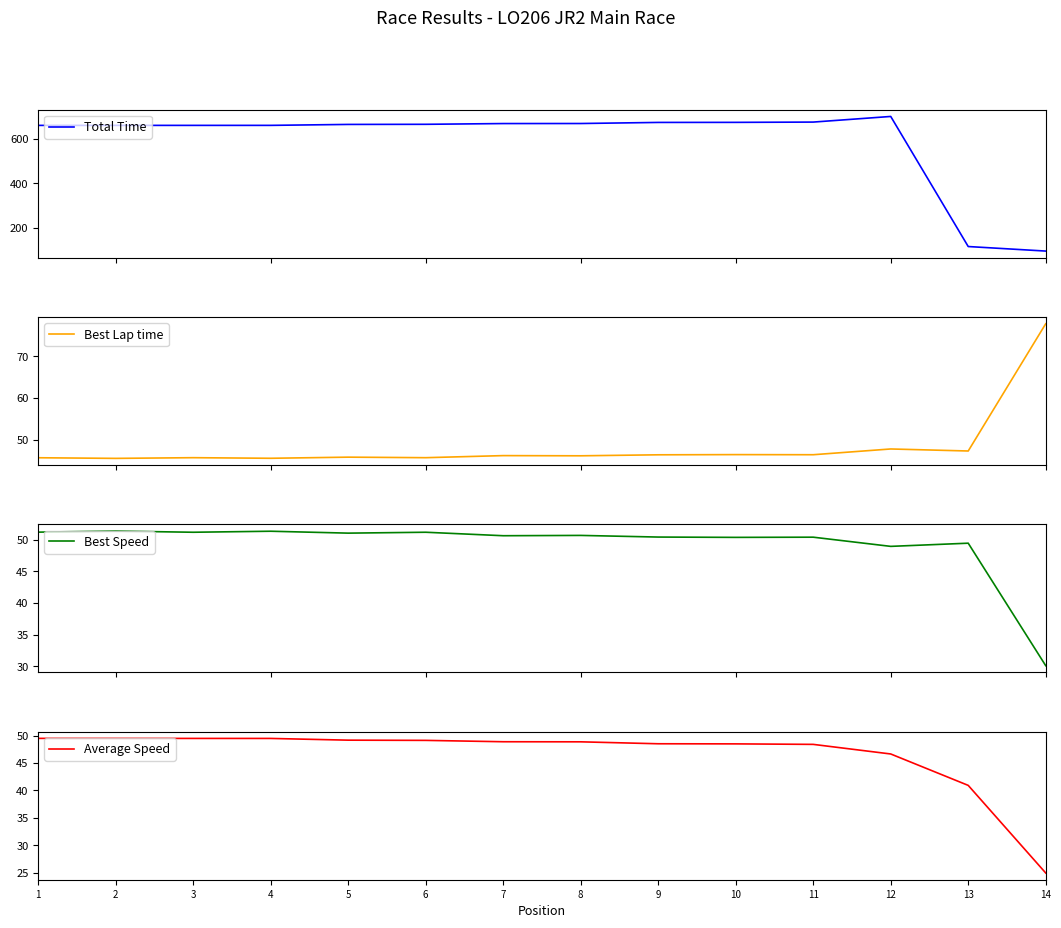

Reading right to left, transcribe all the data shown in this chart.

Total Time: 14=93.9	13=114.3	12=702.0	11=676.6	10=675.4	9=675.1	8=670.2	7=669.9	6=666.6	5=666.0	4=661.8	3=661.7	2=661.7	1=661.6
Best Lap time: 14=77.8	13=47.3	12=47.8	11=46.4	10=46.5	9=46.4	8=46.2	7=46.2	6=45.7	5=45.8	4=45.6	3=45.7	2=45.6	1=45.7
Best Speed: 14=30.1	13=49.5	12=49.0	11=50.4	10=50.4	9=50.4	8=50.7	7=50.6	6=51.2	5=51.0	4=51.3	3=51.2	2=51.4	1=51.2
Average Speed: 14=24.9	13=40.9	12=46.7	11=48.4	10=48.5	9=48.5	8=48.9	7=48.9	6=49.1	5=49.2	4=49.5	3=49.5	2=49.5	1=49.5